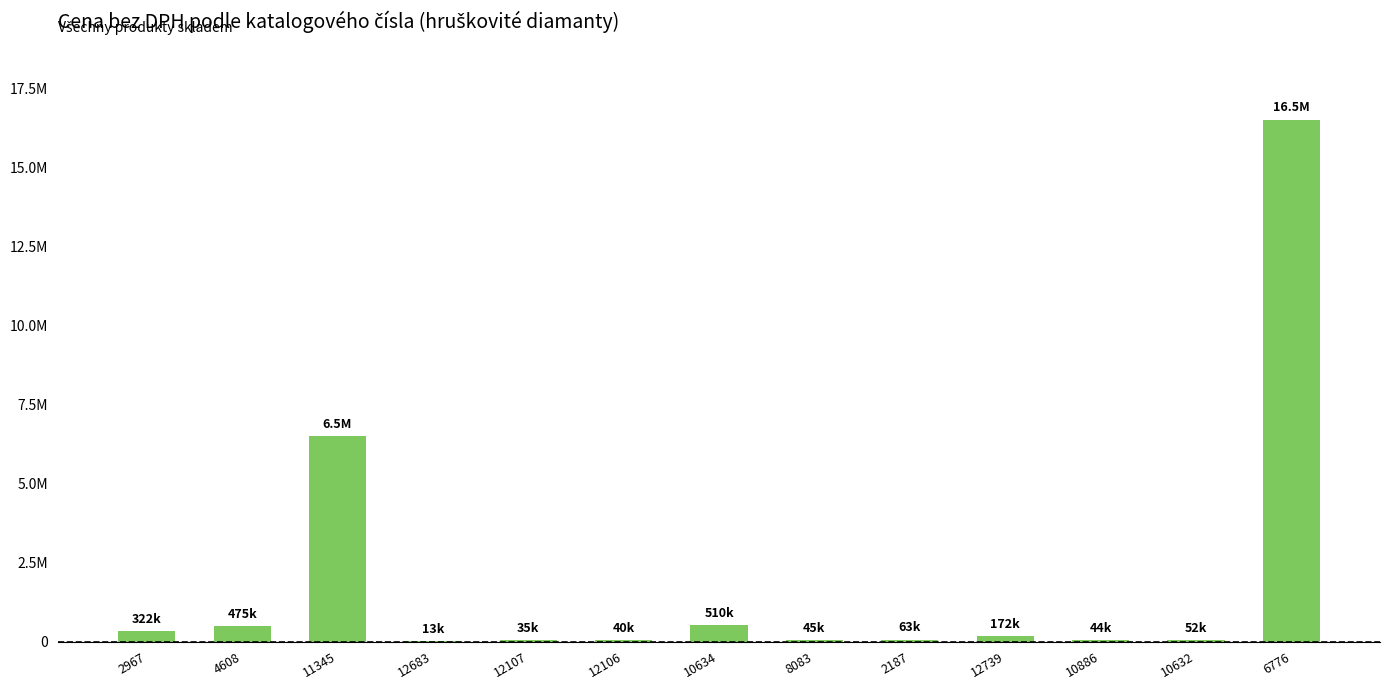

Between 12106 and 2187, which is larger?

2187